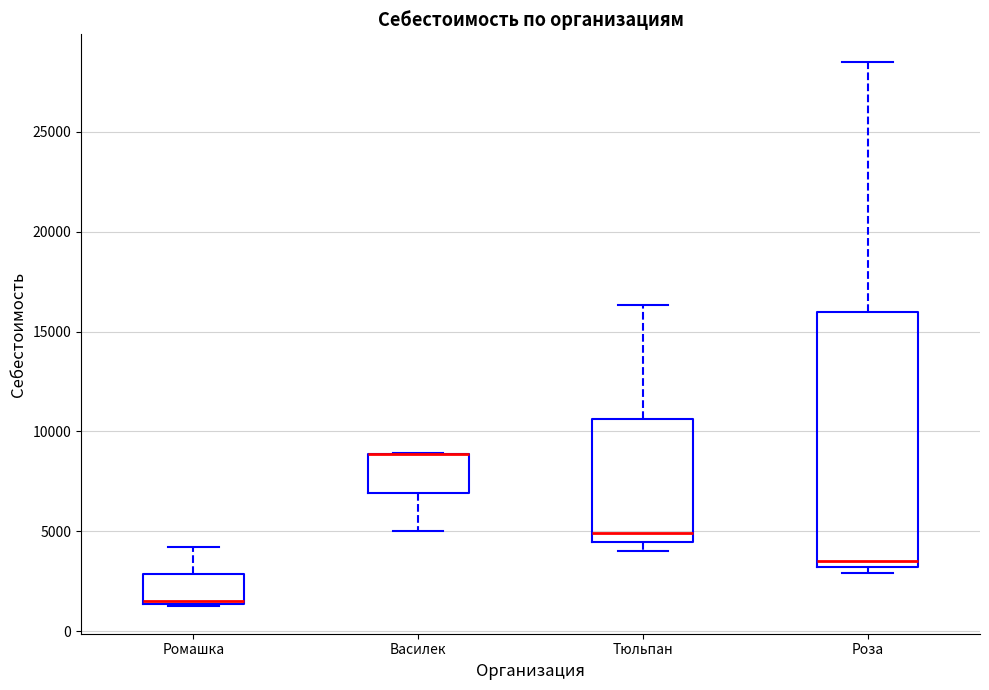

Where does the upper whisker of the box for Тюльпан end on the y-axis? The values are not printed on the chart, so give them approximately, as read against the axis.

16500